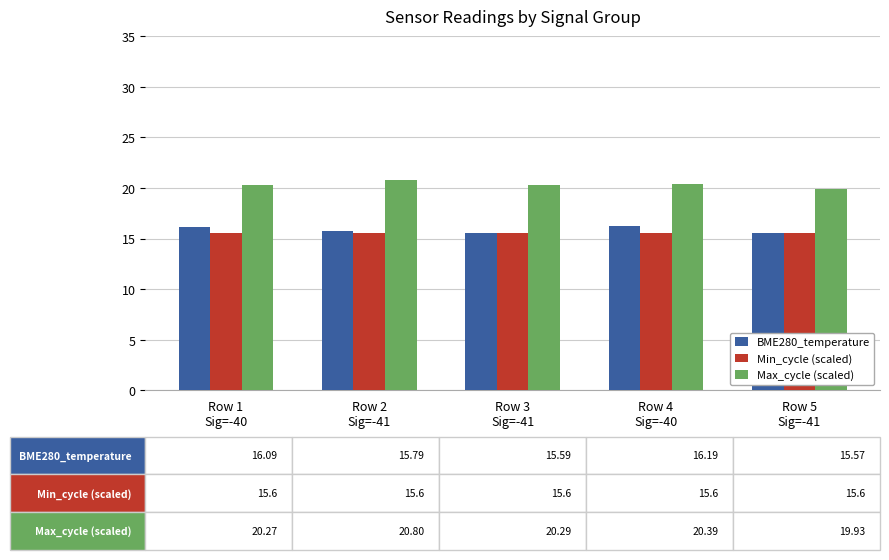

True or false: Max_cycle (scaled) has a value of 31.0 at Row 2
Sig=-41.

False